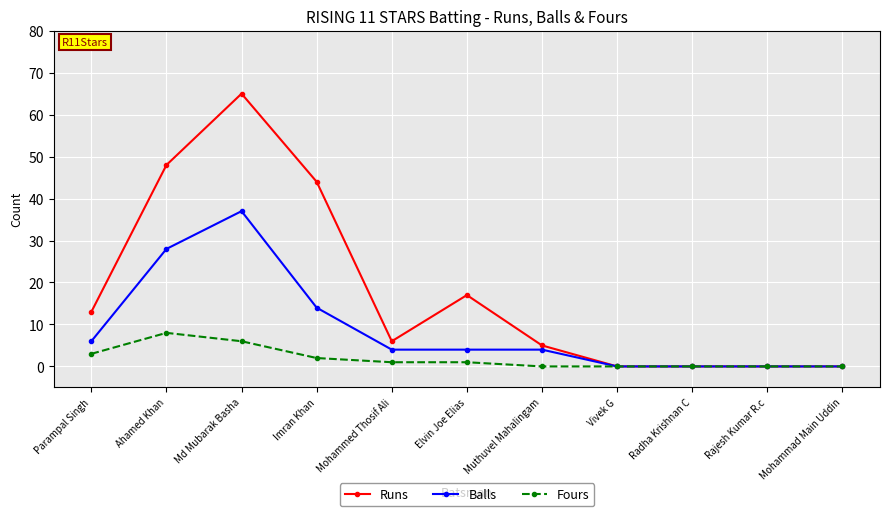

Is it true that Fours equals -4 at Mohammad Main Uddin?

False